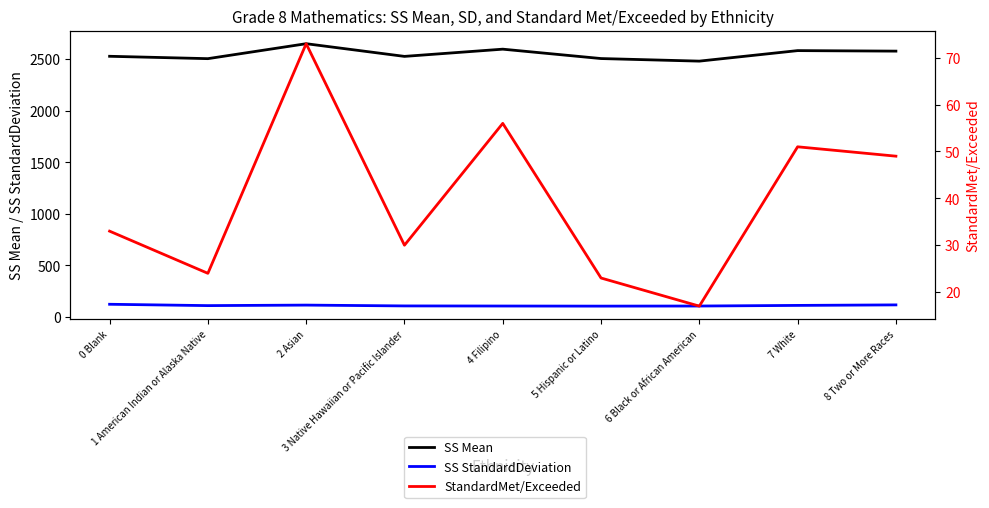

What position from the left is 3 Native Hawaiian or Pacific Islander?

4